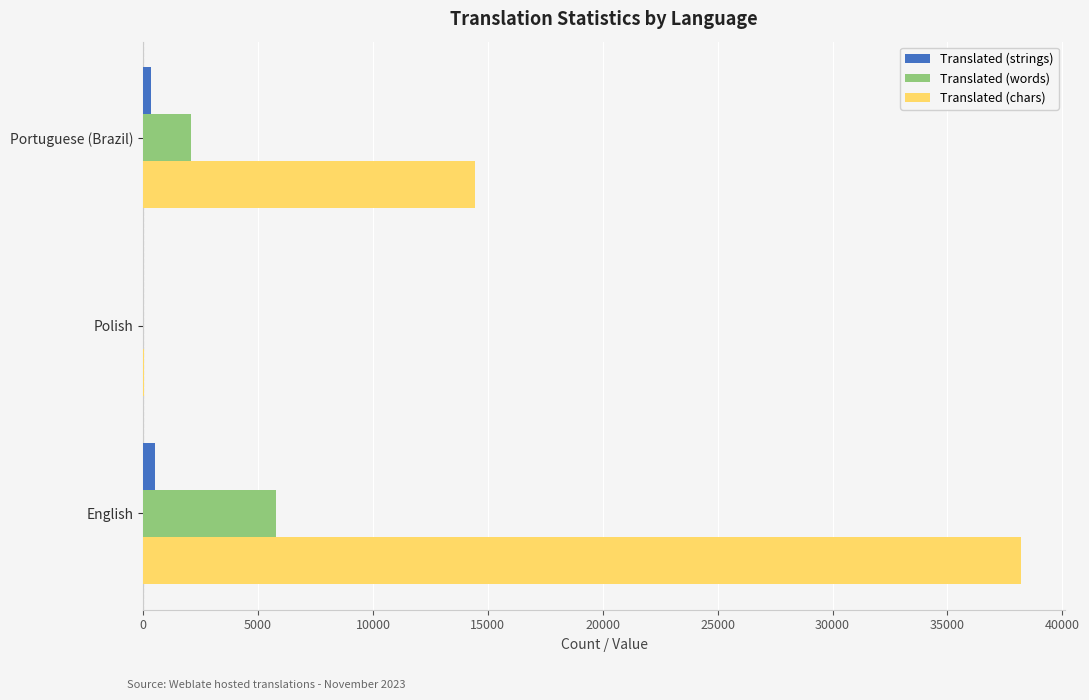

Which series has the widest spread of values?

Translated (chars)